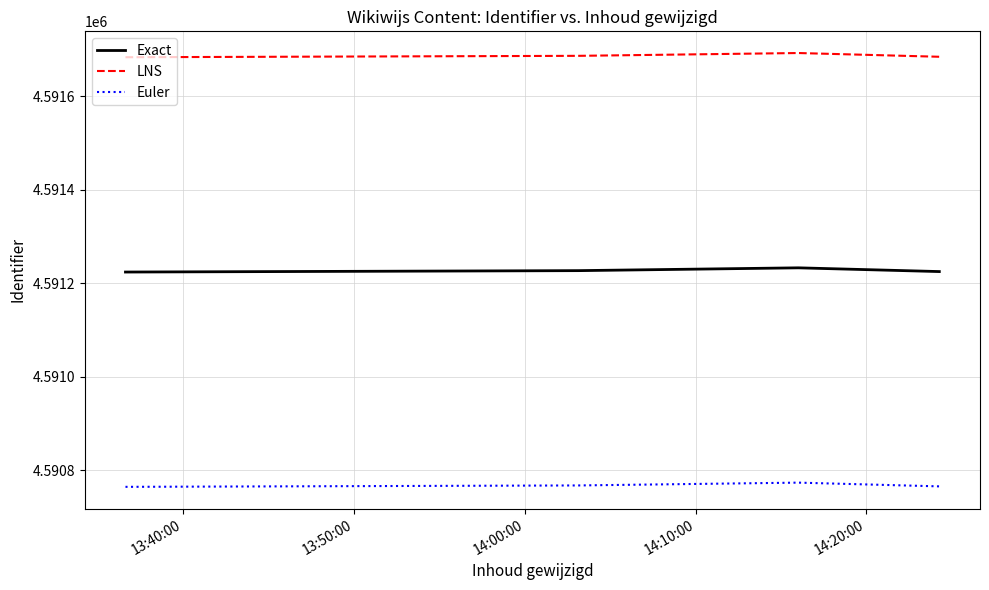

Which series has the largest range (max minus min)?

LNS